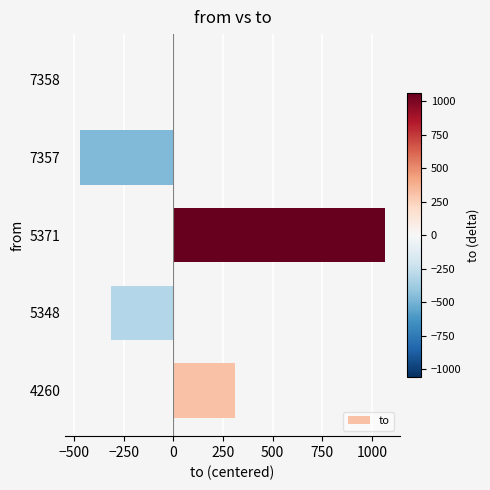

True or false: the data shows 308.2 at 4260.

True